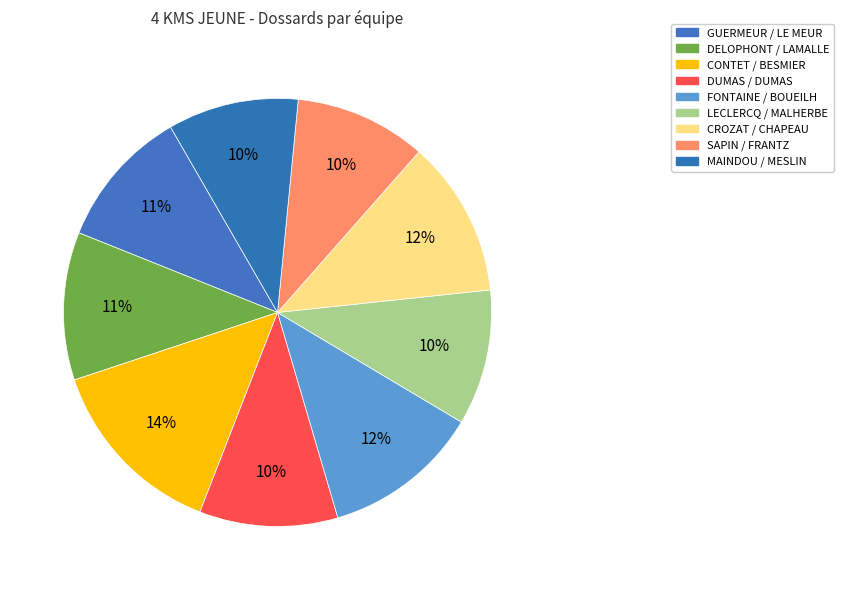

What is the smallest slice in the pie chart?

MAINDOU / MESLIN